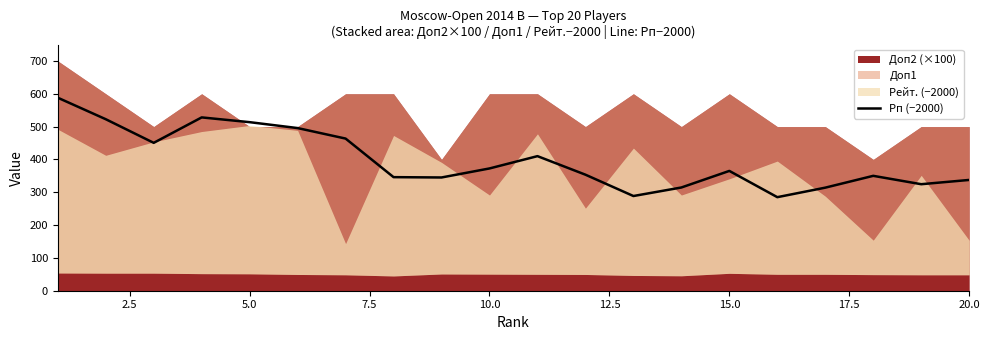

True or false: Рп (−2000) has a value of 574.2 at 20.0.

False